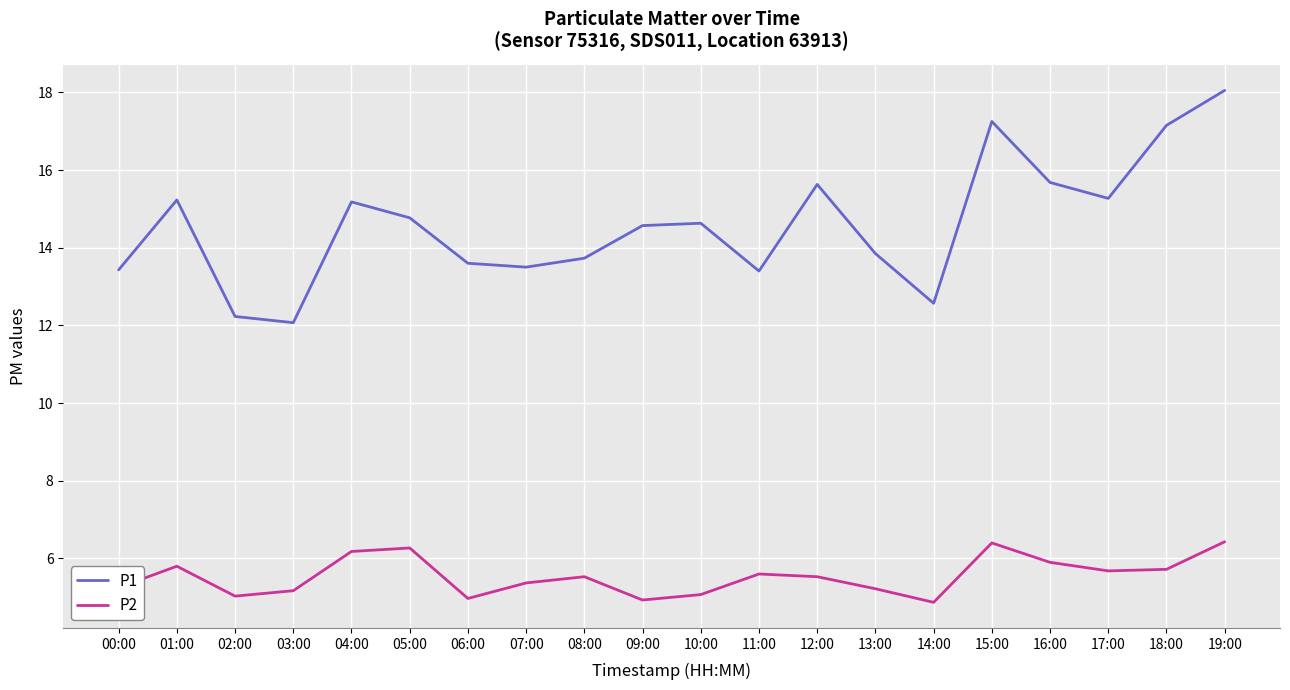

List the series in order of their peak value, highest first.

P1, P2